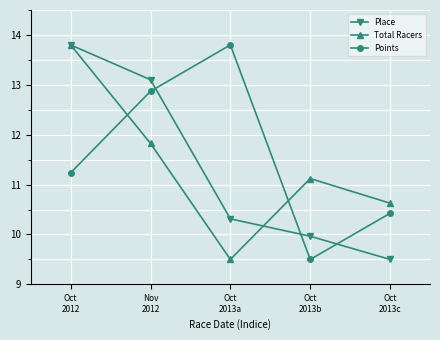

The value of Points at Oct
2013b is 9.5. True or false?

True